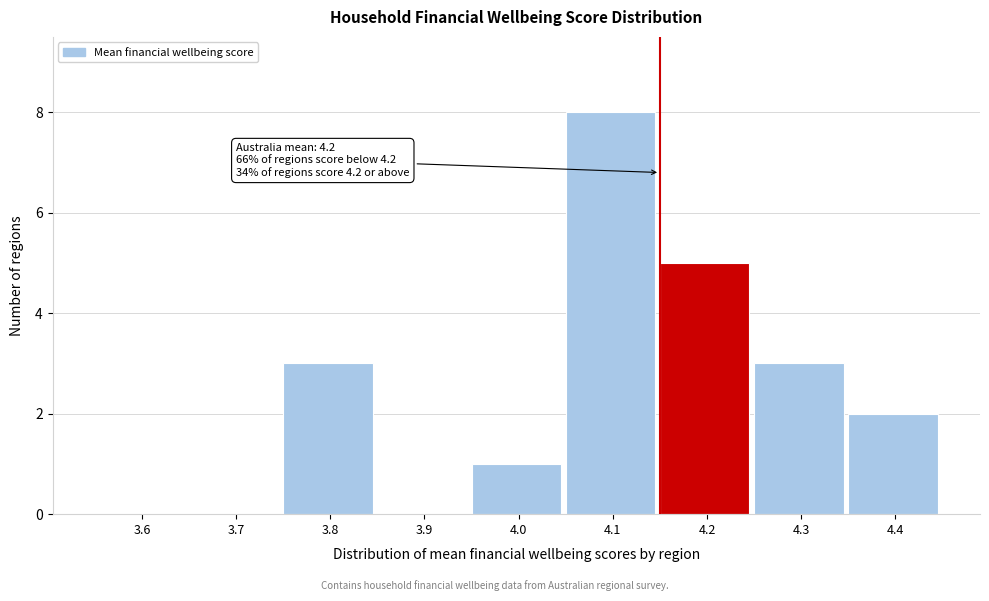

Reading left to right, list all the values displayed in this chart.

3.6=0	3.7=0	3.8=3	3.9=0	4.0=1	4.1=8	4.2=5	4.3=3	4.4=2